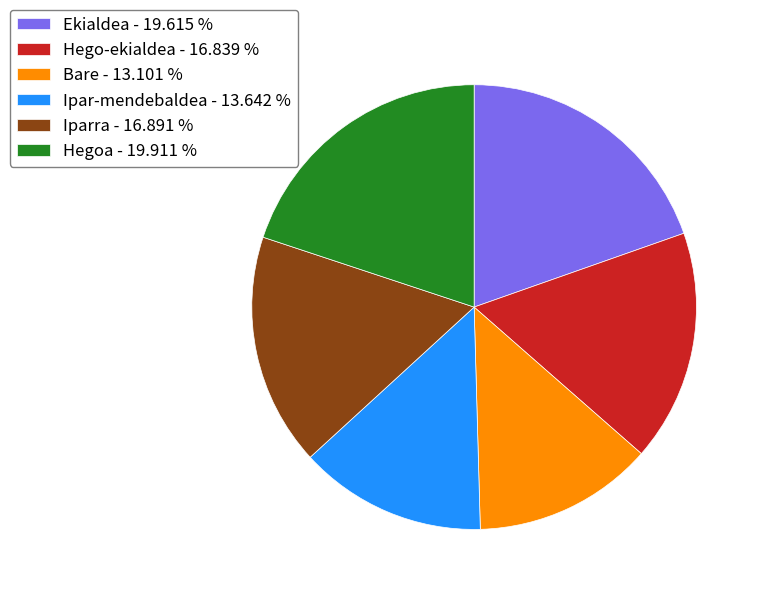

Do Bare and Hegoa together represent more than half of the pie?

No